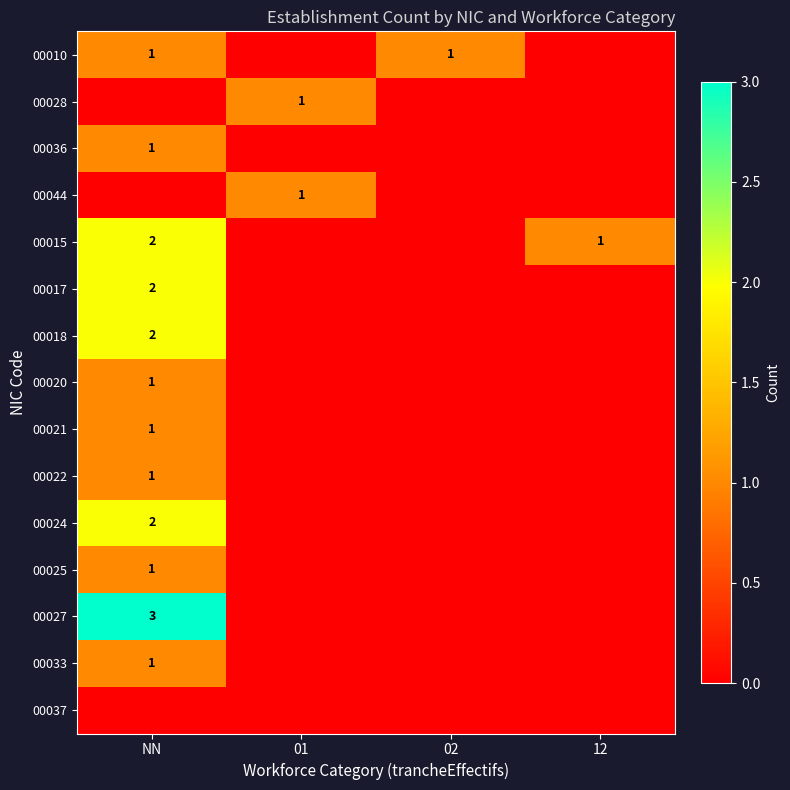

True or false: 00018 has a value of 2 at NN.

True